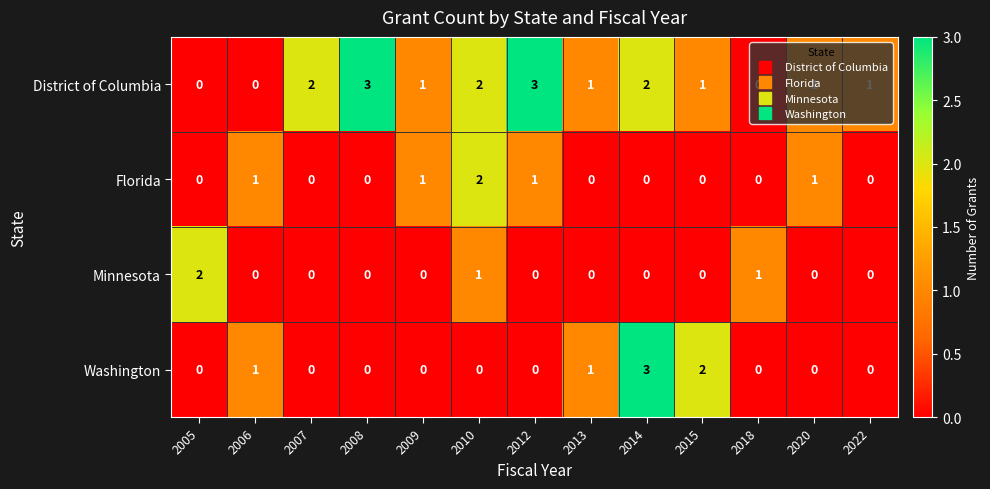

How many categories are shown in the chart?

13